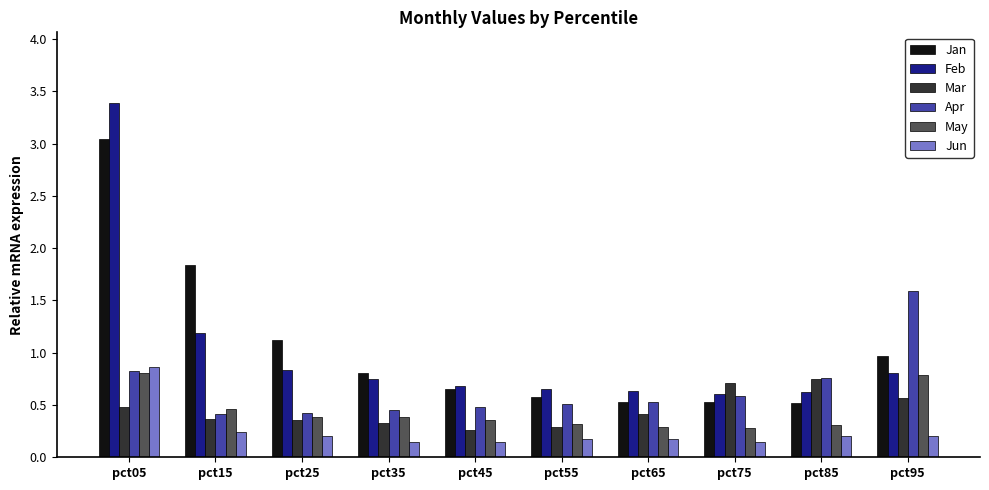

Which category has the highest value across all series?

pct05